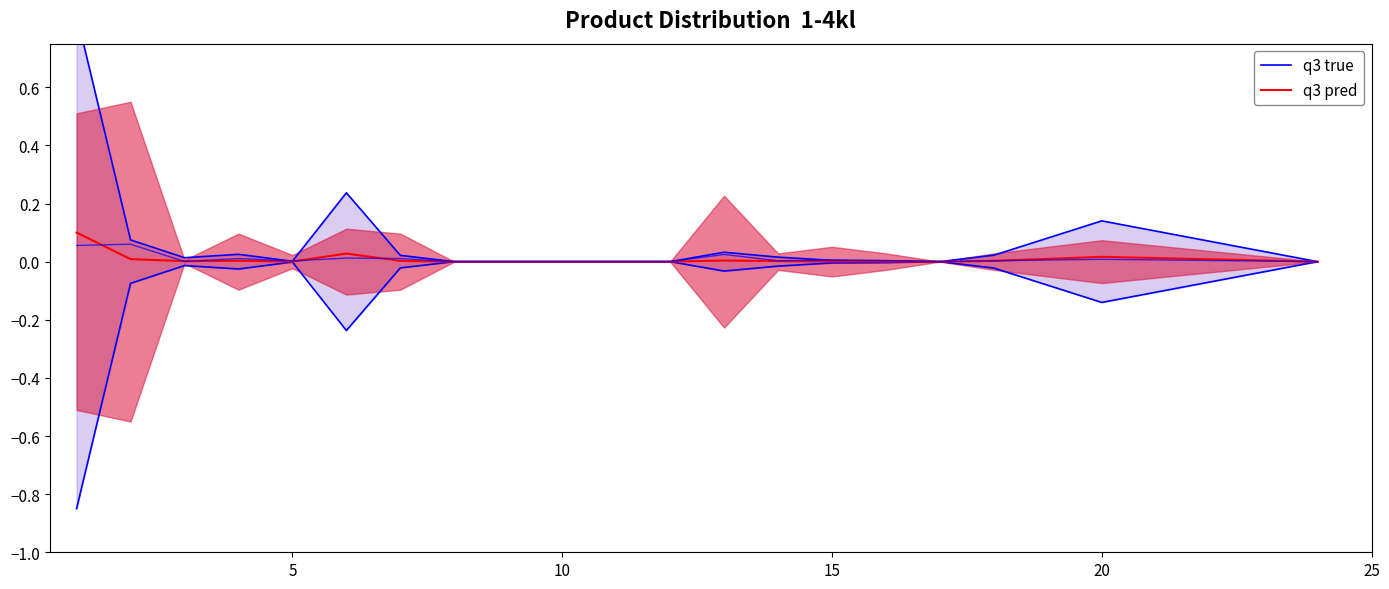

Rank the series by their maximum value, from lowest to highest.

q3 pred, q3 true